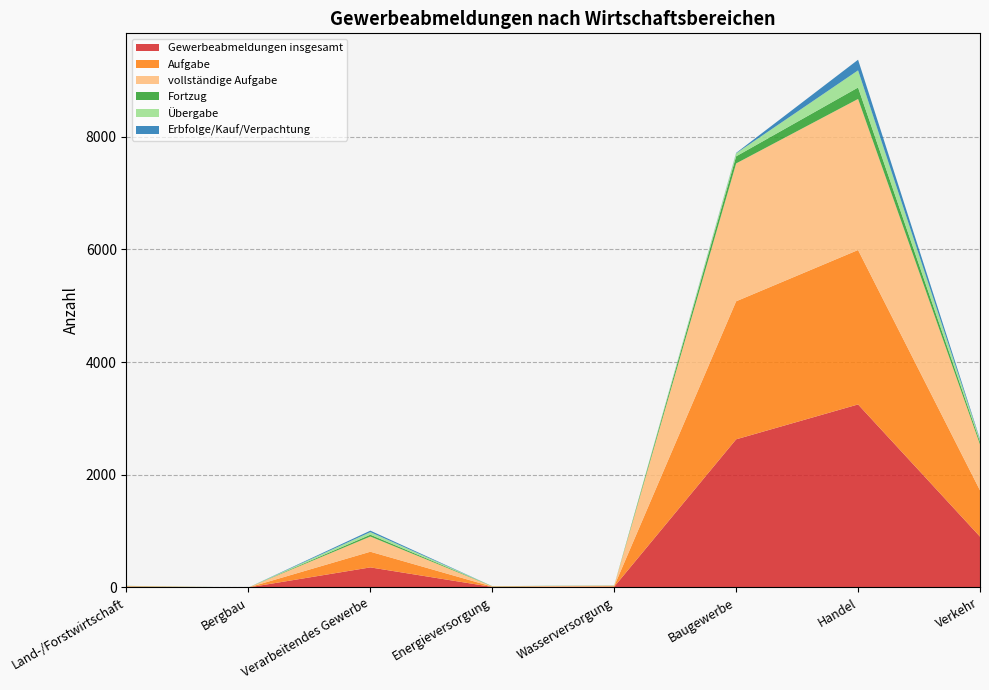

Reading left to right, extract all data points from this chart.

Gewerbeabmeldungen insgesamt: 11	0	356	9	13	2628	3247	902
Aufgabe: 7	0	278	6	10	2449	2740	821
vollständige Aufgabe: 7	0	270	5	10	2446	2680	815
Fortzug: 3	0	32	3	2	126	203	45
Übergabe: 1	0	46	0	1	53	304	36
Erbfolge/Kauf/Verpachtung: 0	0	26	0	1	8	189	15